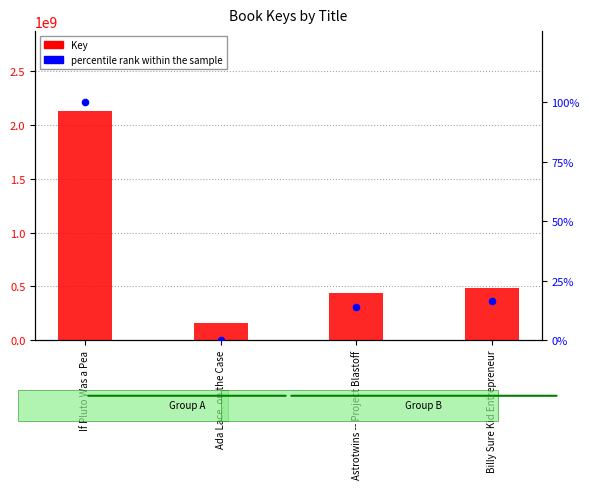

At how many categories does at least one series exceed 1421795574?

1